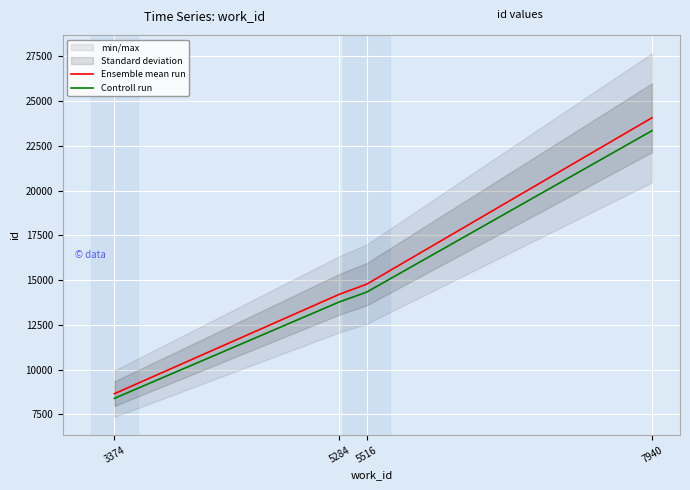

Which series has the widest spread of values?

Ensemble mean run